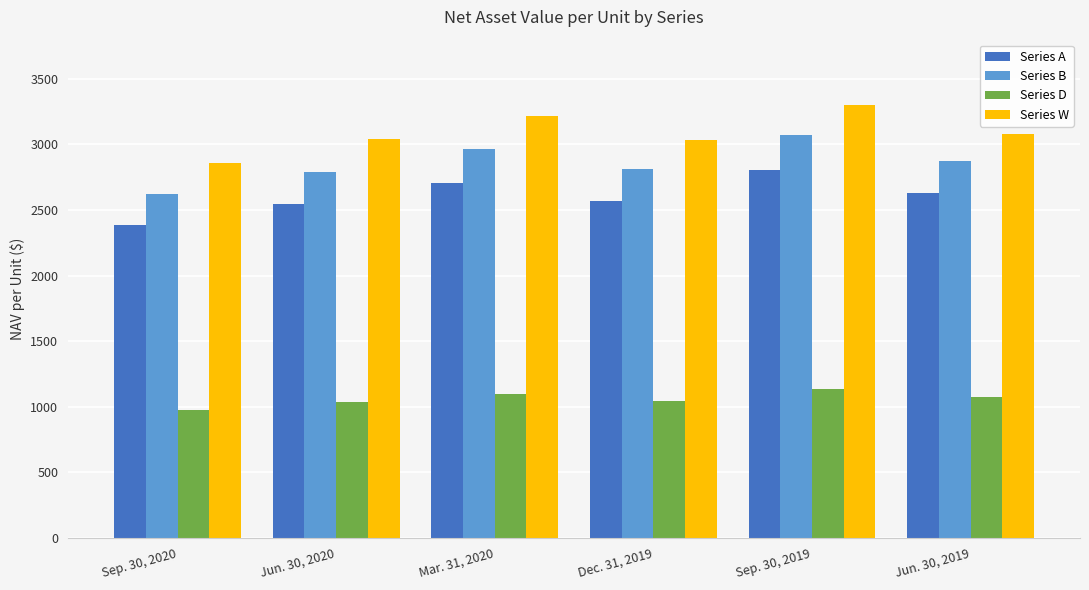

What are all the series names shown in the legend?

Series A, Series B, Series D, Series W